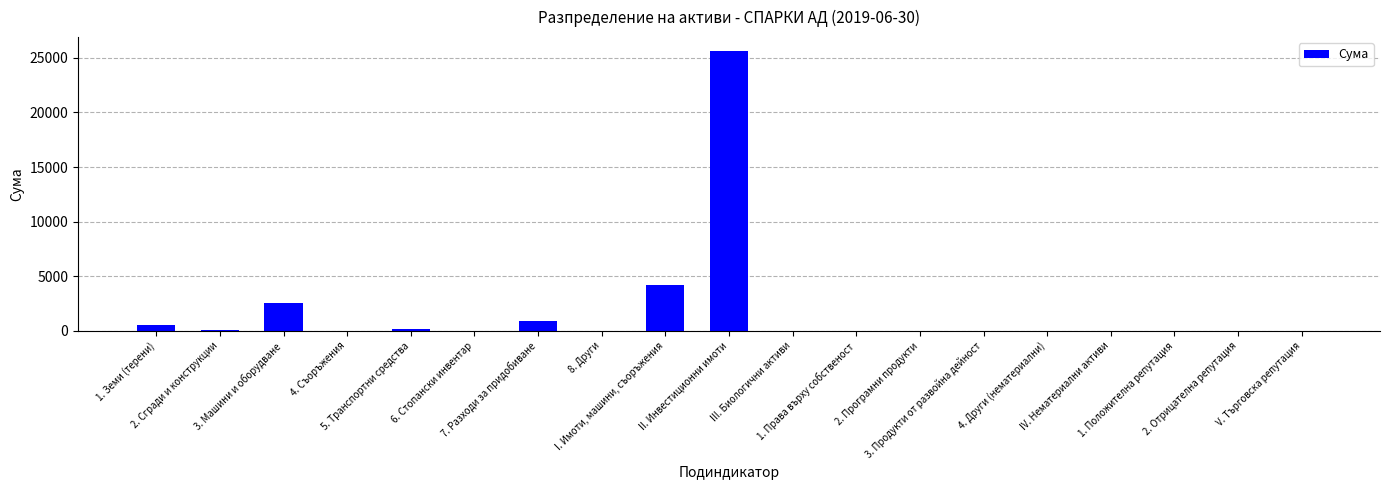

What is the maximum value shown in the chart?

25621